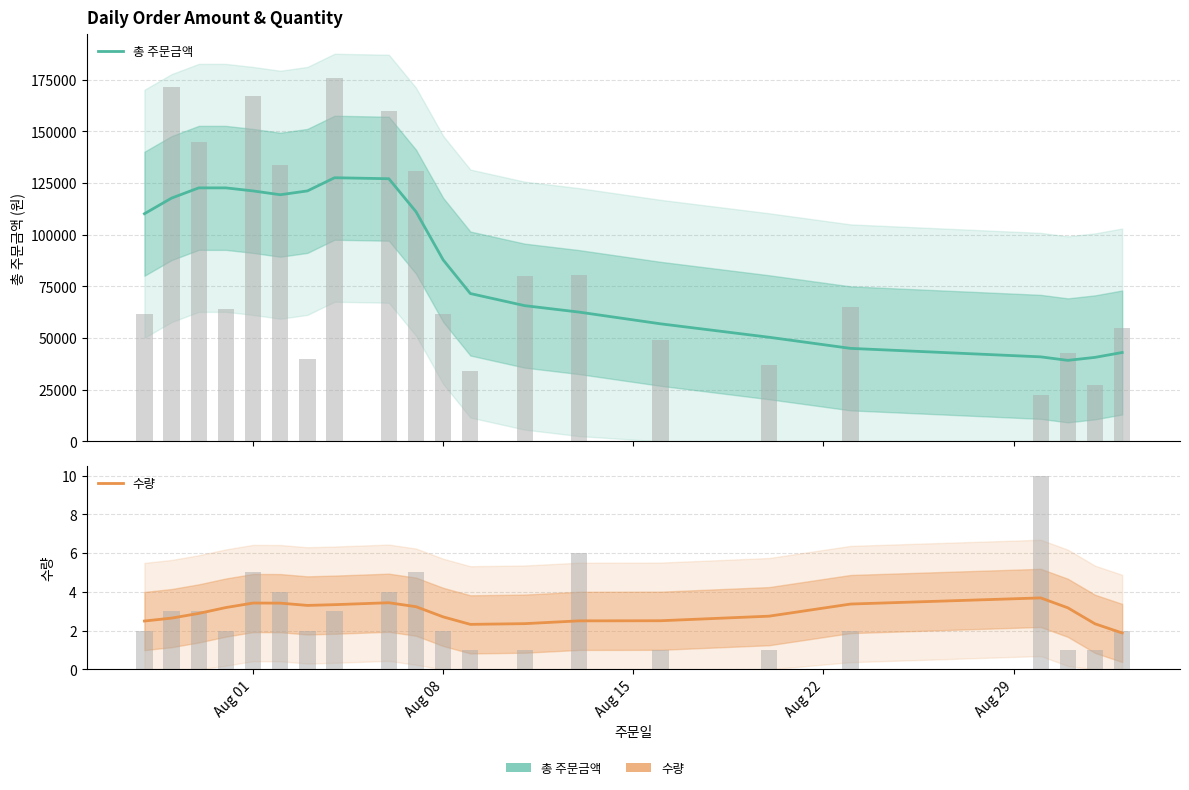

Which series has the largest total across all categories?

총 주문금액